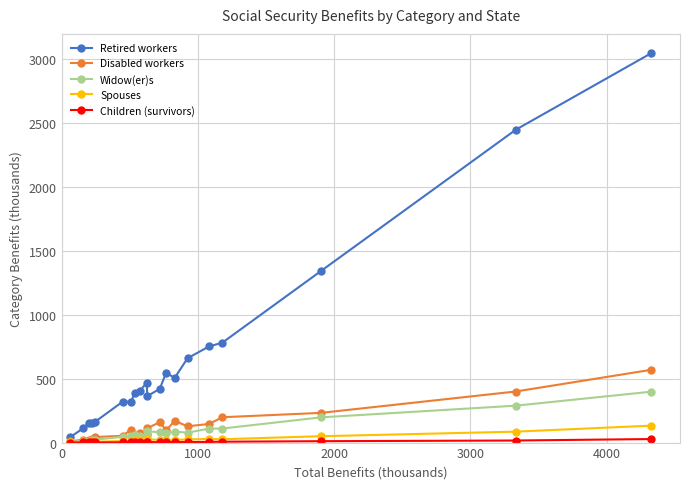

What is the value of the Retired workers point at the 18th from the left?

1340.5